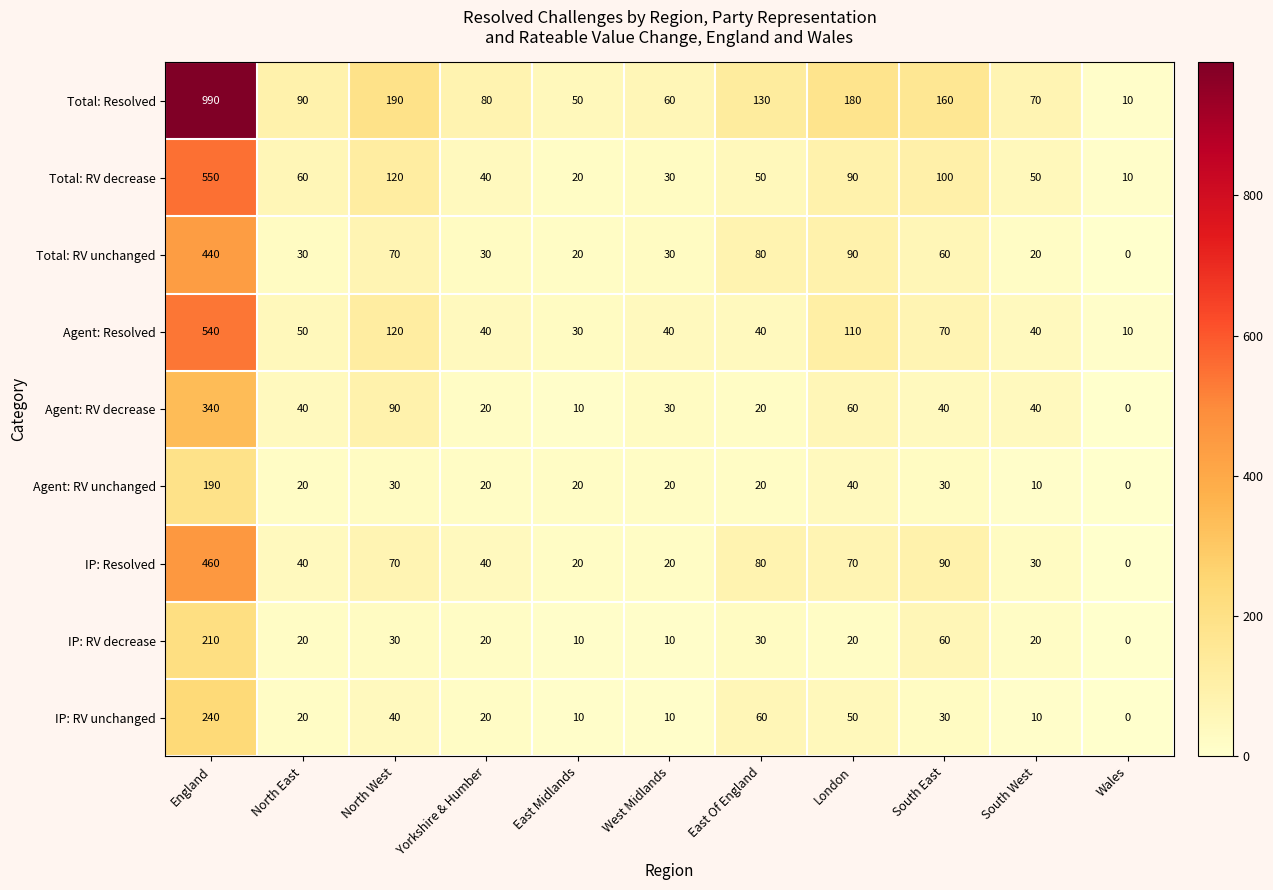

What is the difference between the maximum and minimum values in the Agent: Resolved series?

530